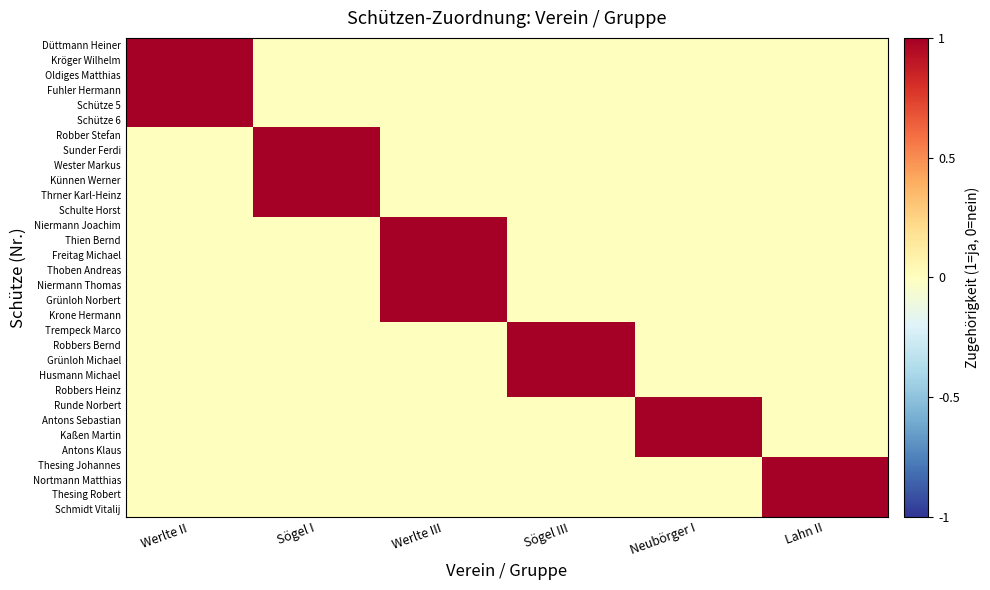

What is the total value across all series at Werlte II?

6